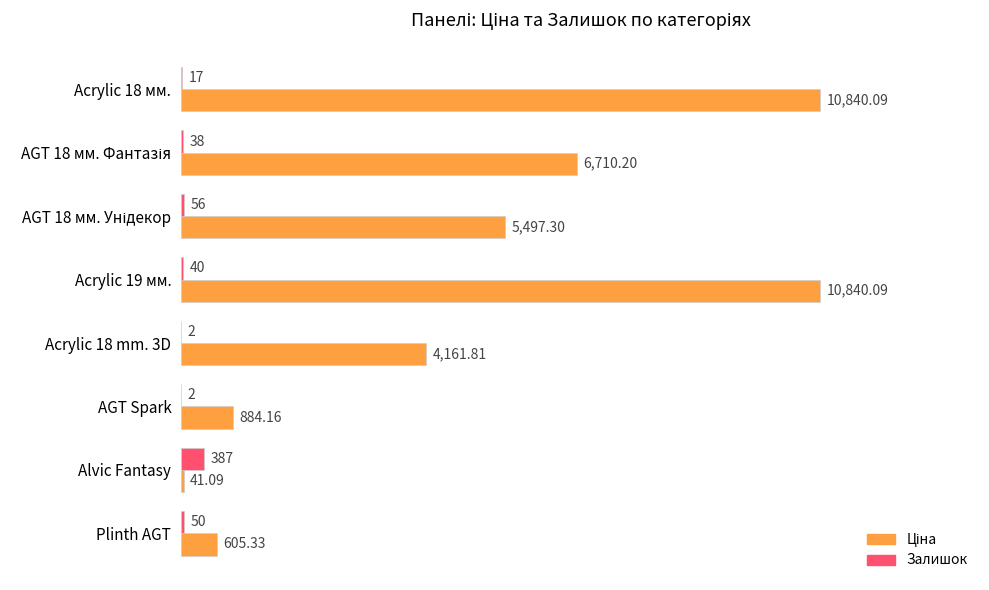

At which category is the sum across all series the highest?

Acrylic 19 мм.